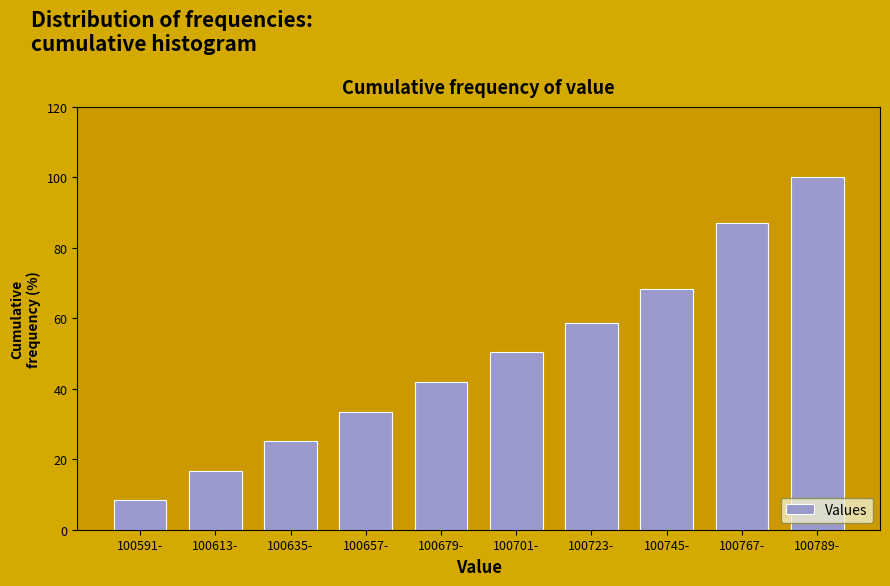

Reading right to left, transcribe all the data shown in this chart.

100.0	87.1	68.4	58.7	50.3	41.9	33.5	25.2	16.8	8.4